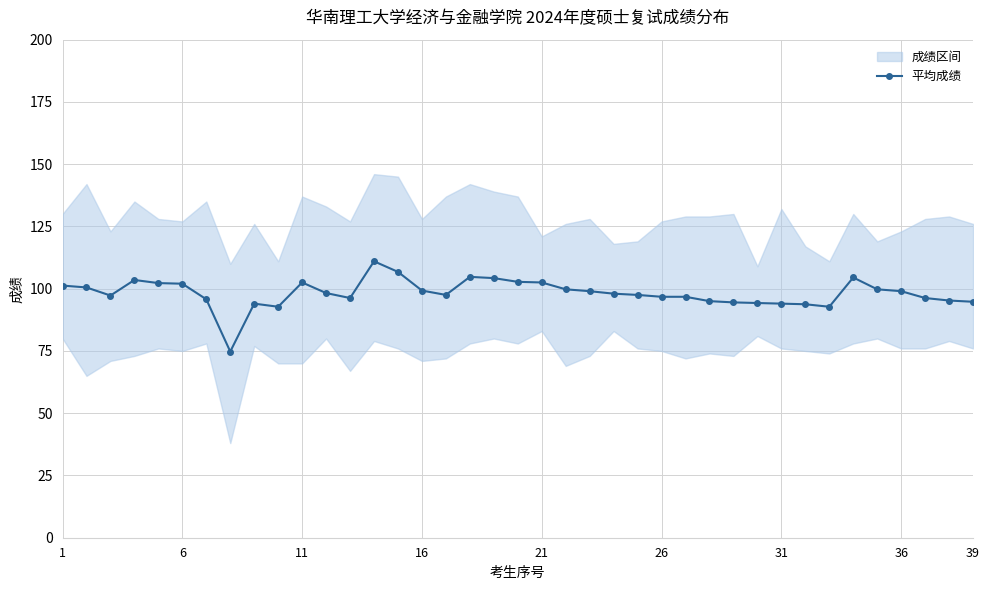

Is this an area chart (filled region under the line)?

No